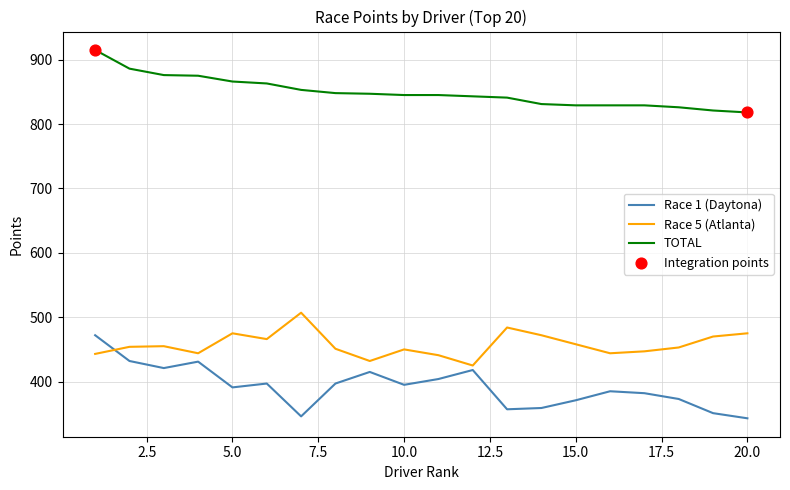

Which series has the largest total across all categories?

TOTAL